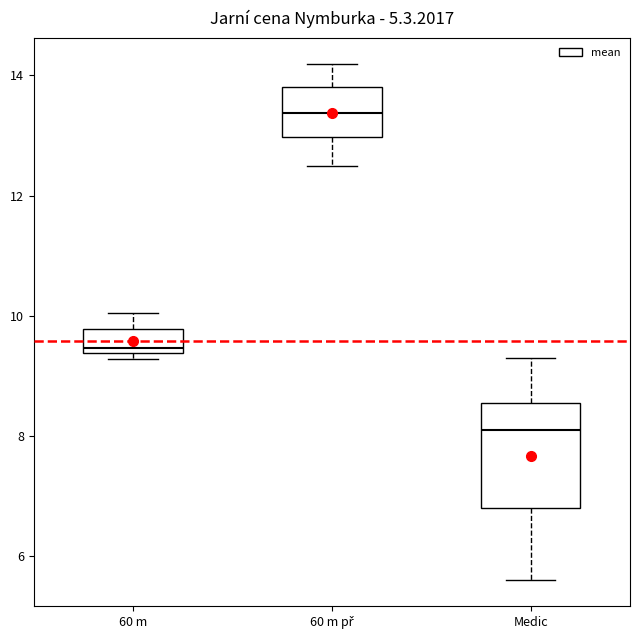

Which box's median line is the lowest?

Medic